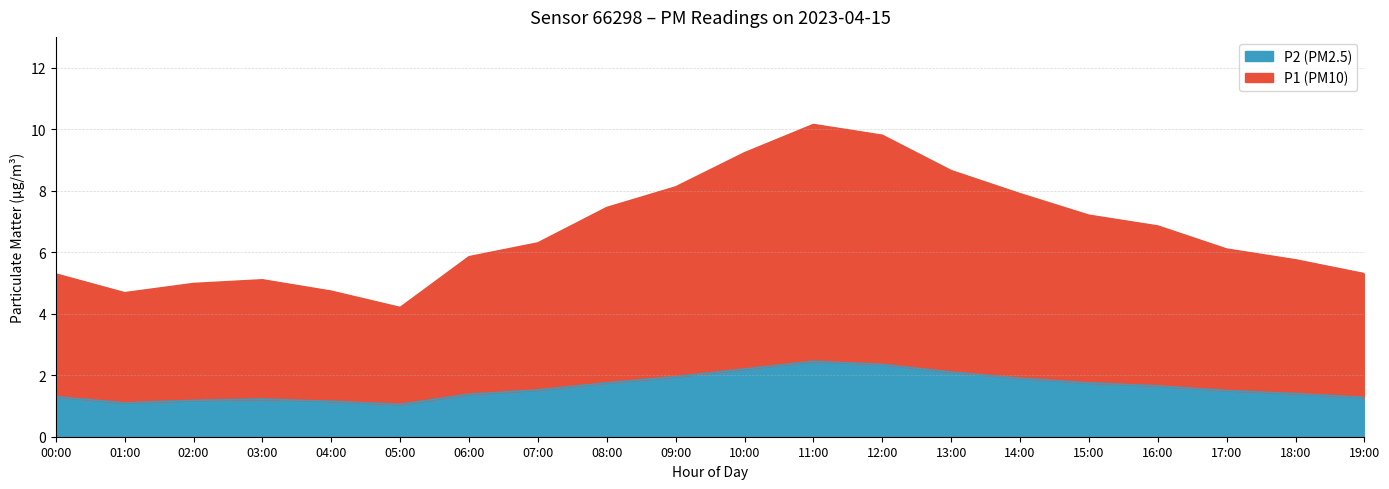

Does the chart display data point markers on the line(s)?

No